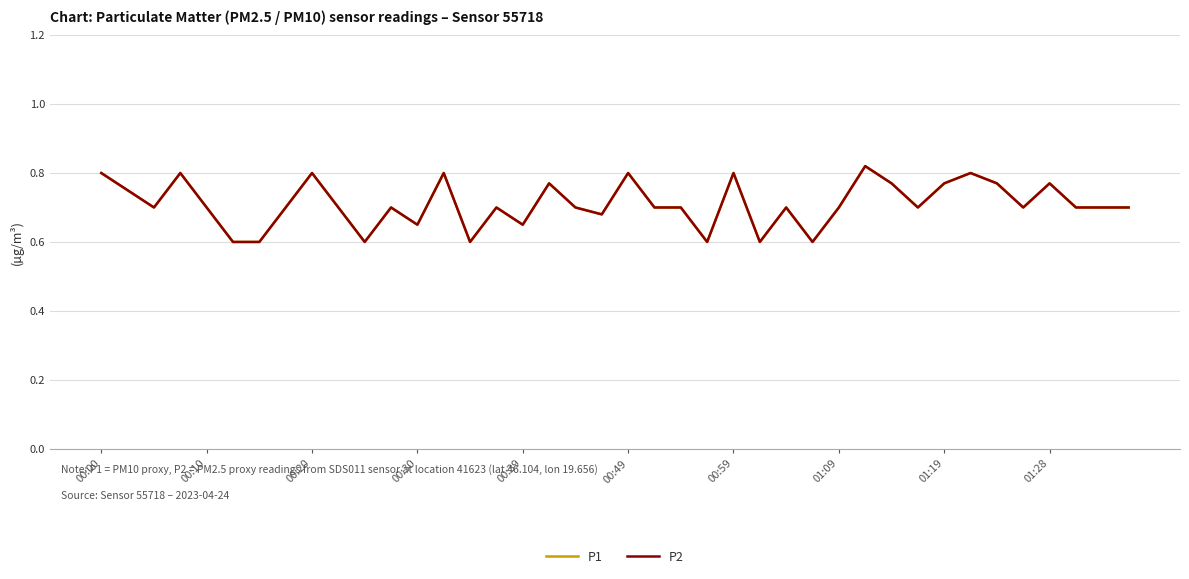

Is this an area chart (filled region under the line)?

No